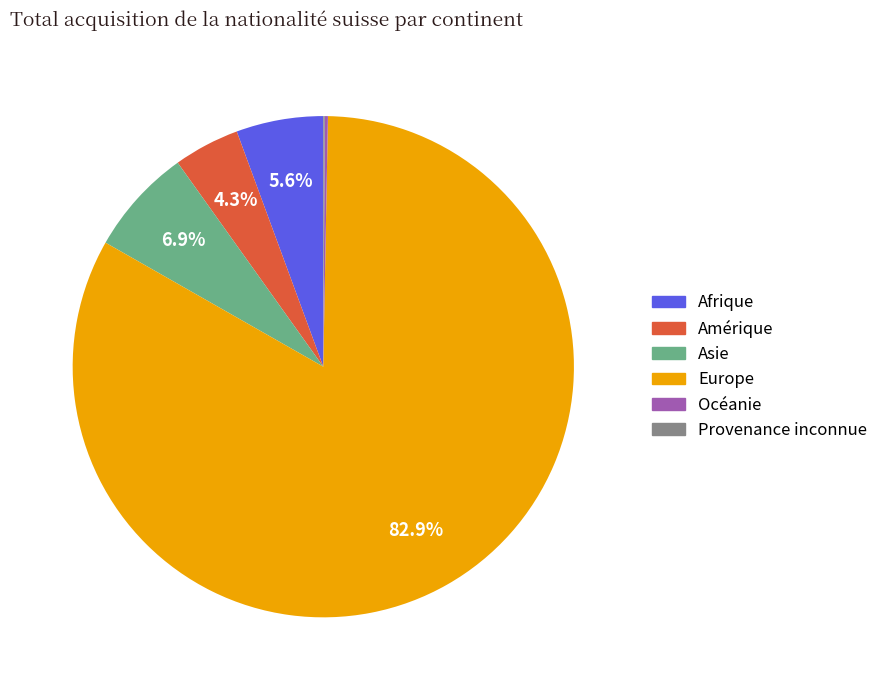

What percentage is the Asie slice, to the nearest percent?

7%